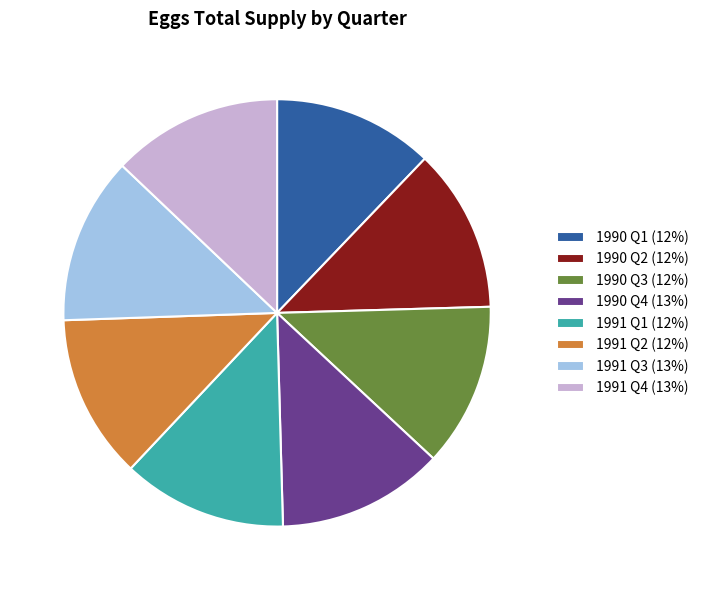

What is the ratio of the value at 1990 Q4 (13%) to the value at 1990 Q2 (12%)?

1.0